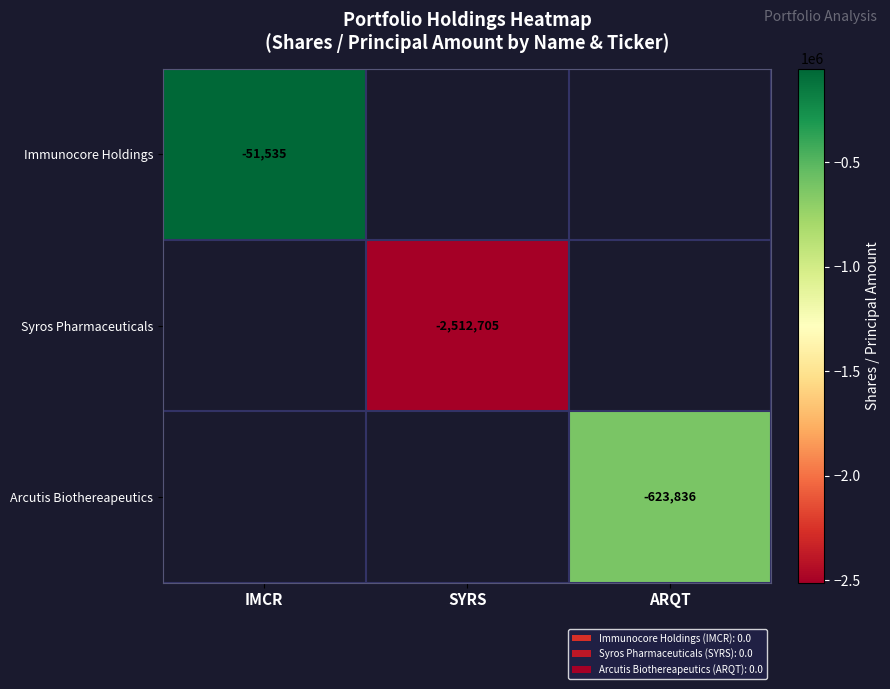

How many series are shown in this chart?

3